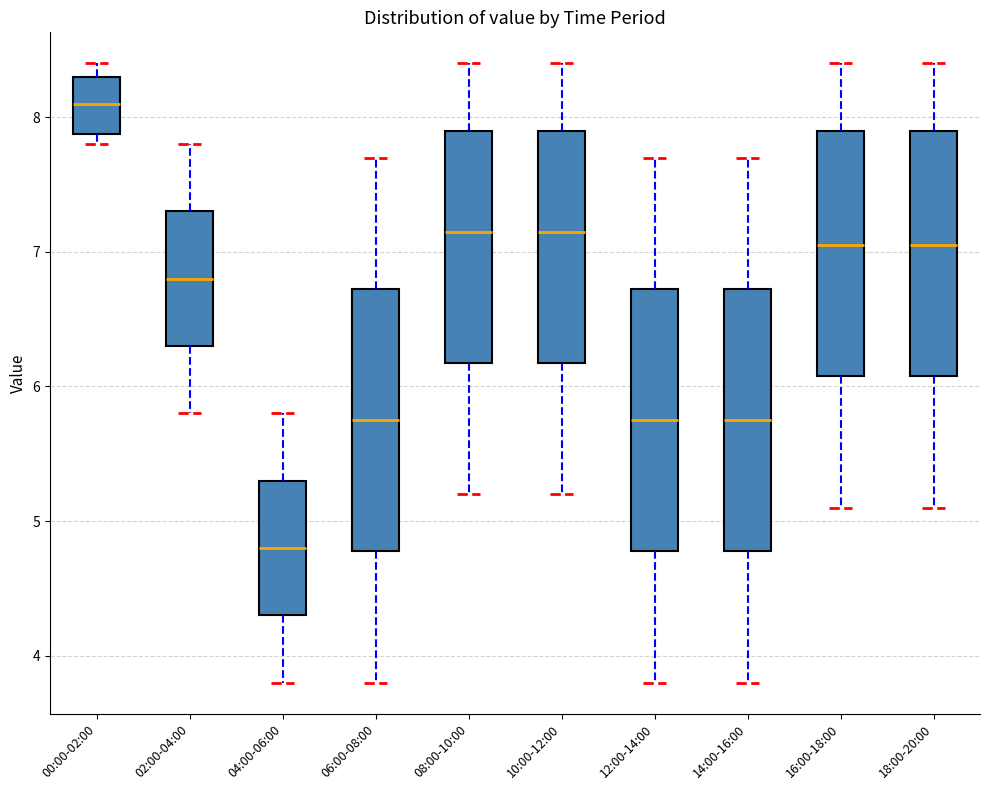

Reading left to right, transcribe this box plot: for each box, give where its median line is, the range the box spans, and where its two whiskers end, as read against the y-axis. The values are not printed on the chart, so give them approximately, as read against the axis.

00:00-02:00: median 8.1, box 7.9 to 8.3, whiskers 7.8 to 8.4
02:00-04:00: median 6.8, box 6.3 to 7.3, whiskers 5.8 to 7.8
04:00-06:00: median 4.8, box 4.3 to 5.3, whiskers 3.8 to 5.8
06:00-08:00: median 5.8, box 4.8 to 6.7, whiskers 3.8 to 7.7
08:00-10:00: median 7.2, box 6.2 to 7.9, whiskers 5.2 to 8.4
10:00-12:00: median 7.2, box 6.2 to 7.9, whiskers 5.2 to 8.4
12:00-14:00: median 5.8, box 4.8 to 6.7, whiskers 3.8 to 7.7
14:00-16:00: median 5.8, box 4.8 to 6.7, whiskers 3.8 to 7.7
16:00-18:00: median 7.1, box 6.1 to 7.9, whiskers 5.1 to 8.4
18:00-20:00: median 7.1, box 6.1 to 7.9, whiskers 5.1 to 8.4